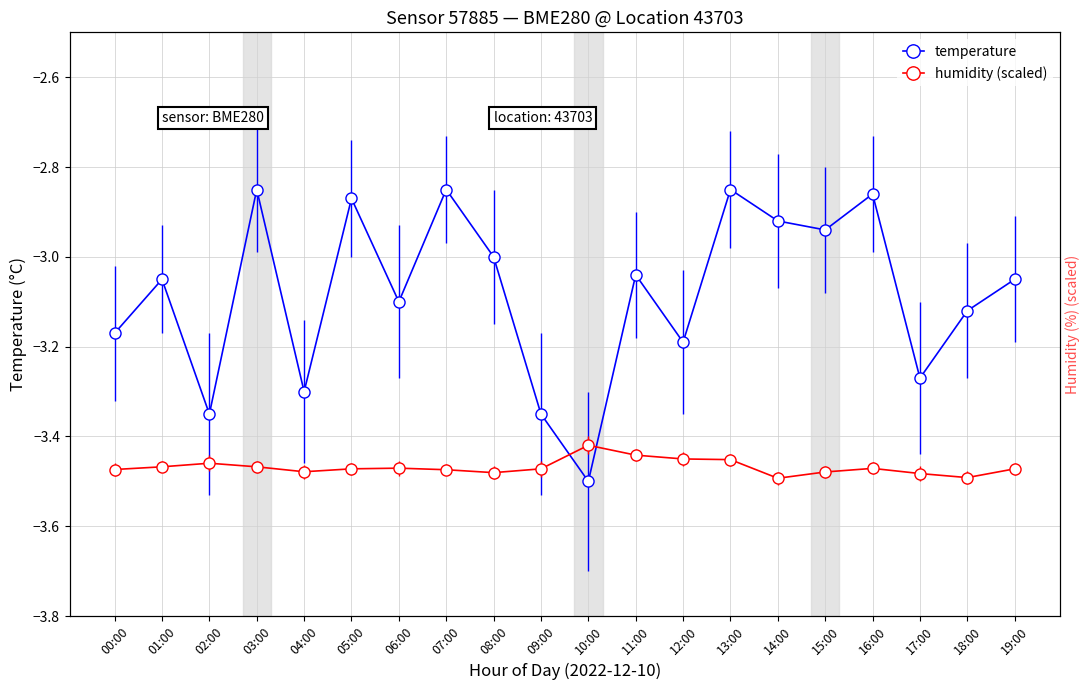

How many interior local valleys does the humidity series have?

4